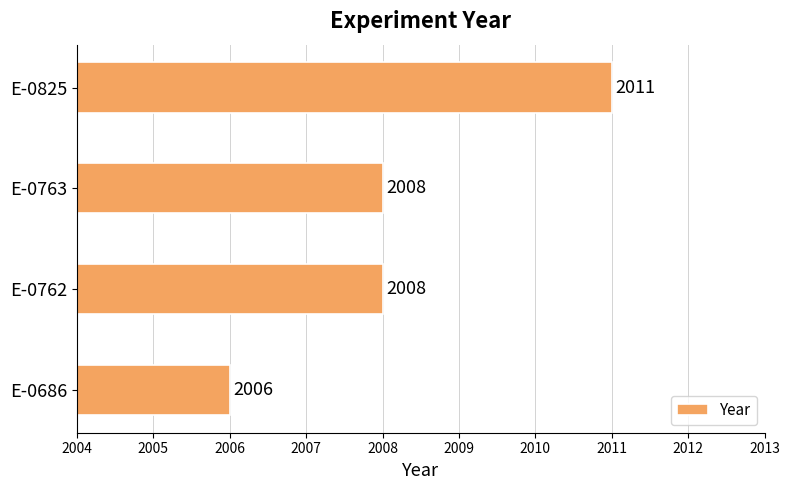

What is the change in value from E-0686 to E-0763?

+2